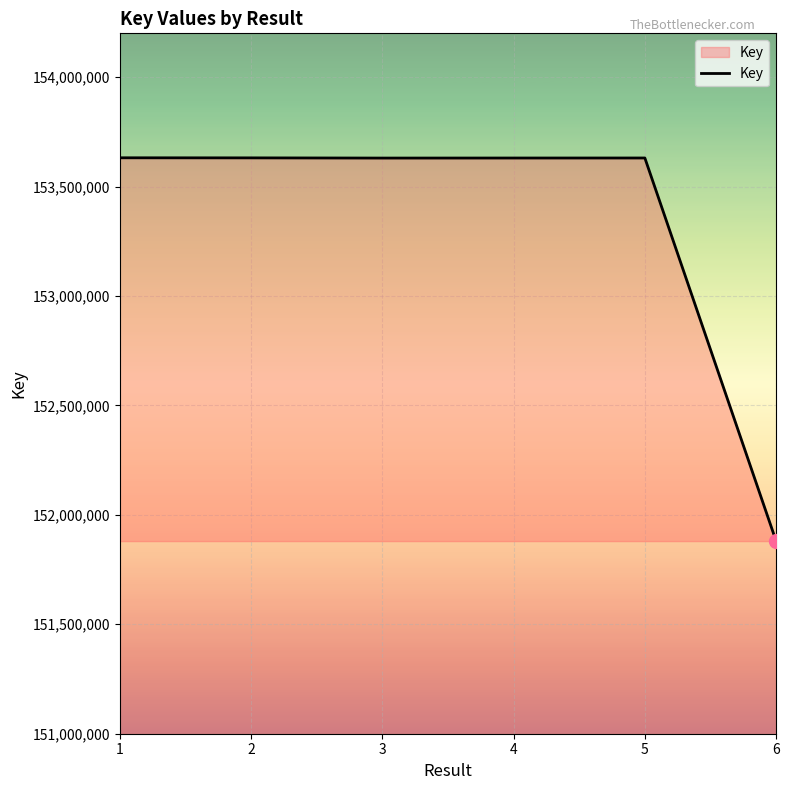

What is the difference between the maximum and second lowest values?

1239